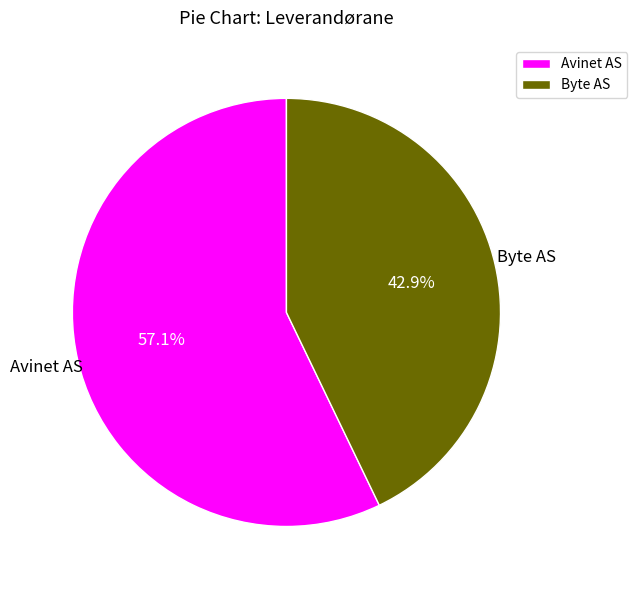

Rank the categories by value from highest to lowest.

Avinet AS, Byte AS